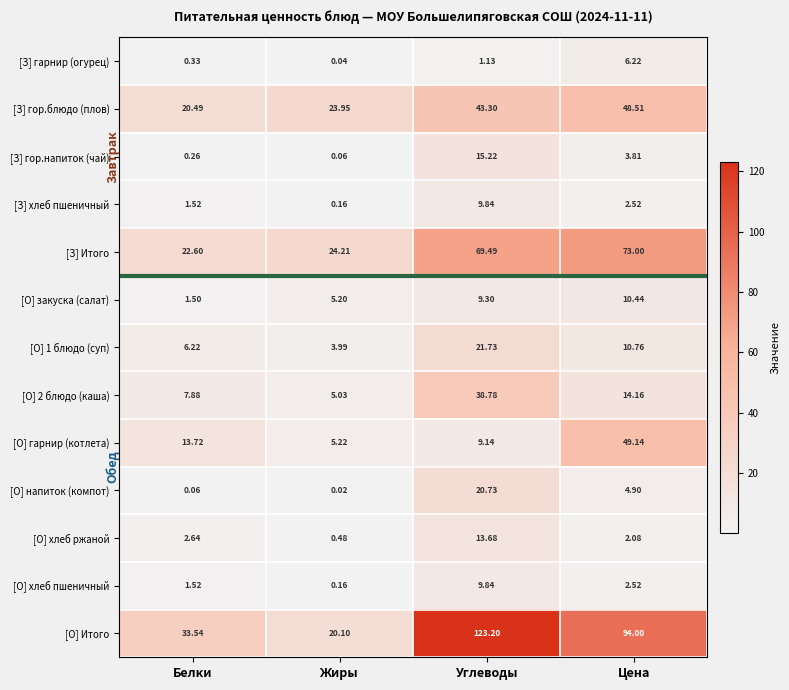

Between Белки and Цена, which series saw the biggest shift?

[О] Итого